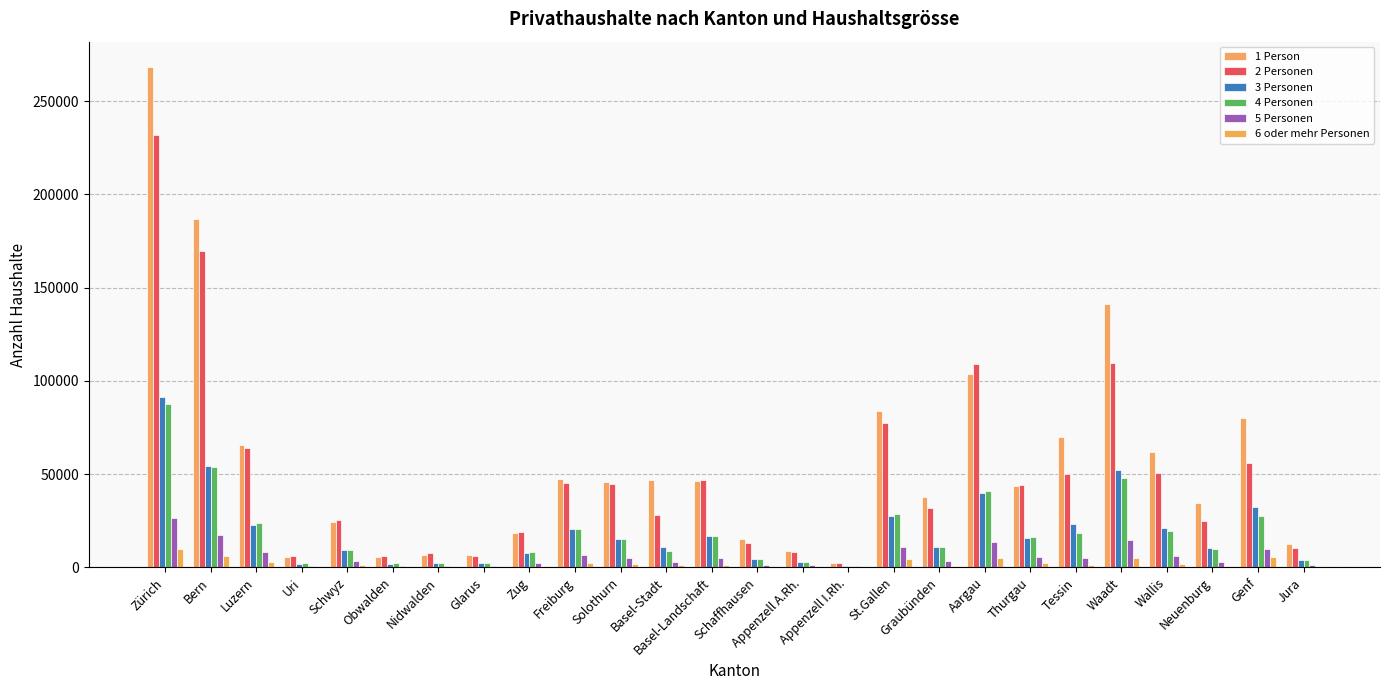

What is the lowest value of the 5 Personen series?

483